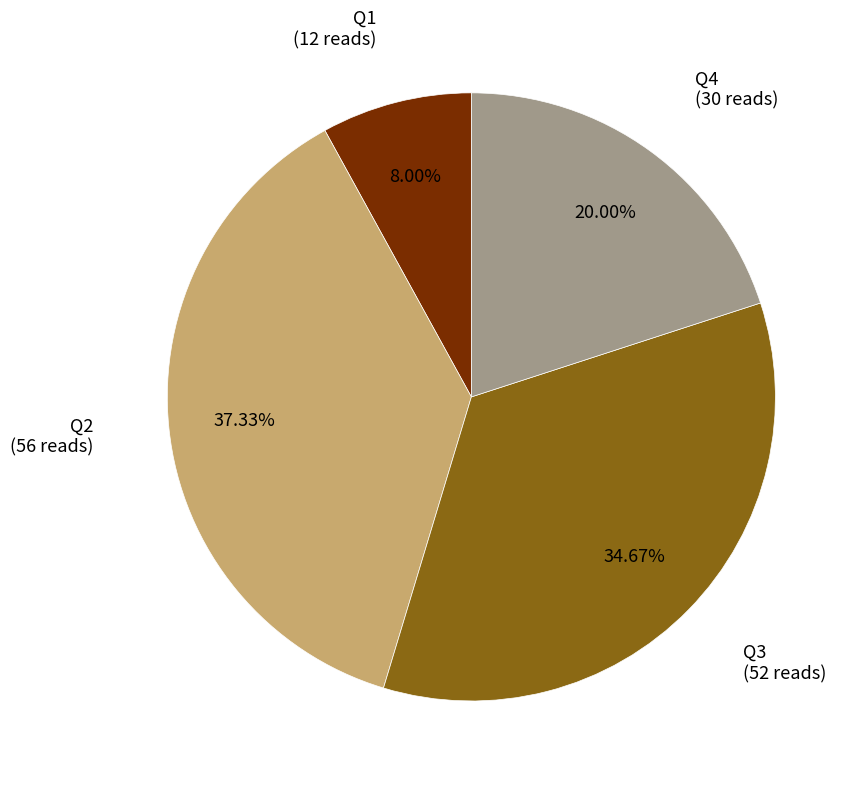

Does Q2 represent more than half of the total?

No